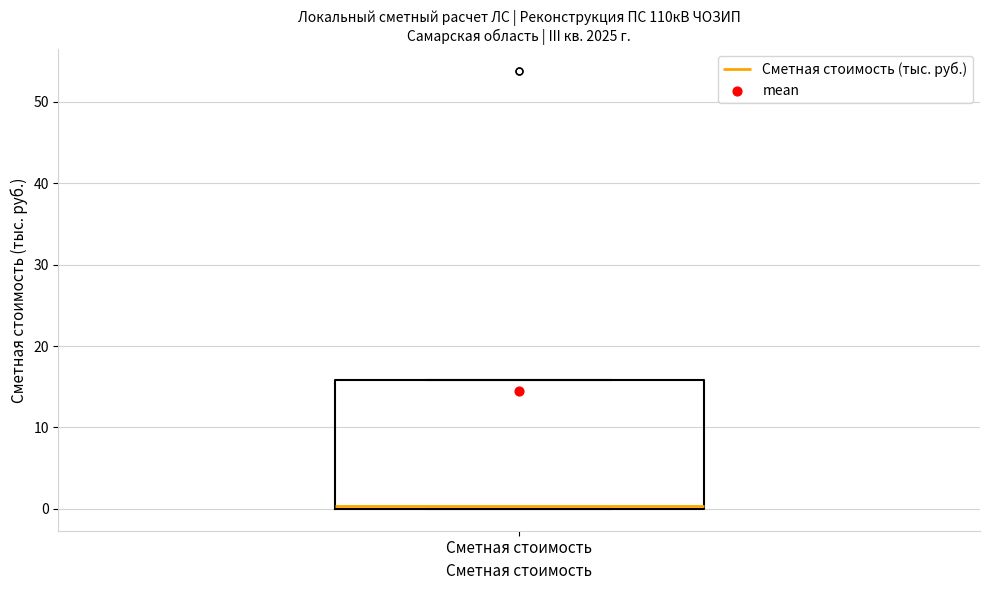

Where is the upper edge of the box for Сметная стоимость on the y-axis? The values are not printed on the chart, so give them approximately, as read against the axis.

16